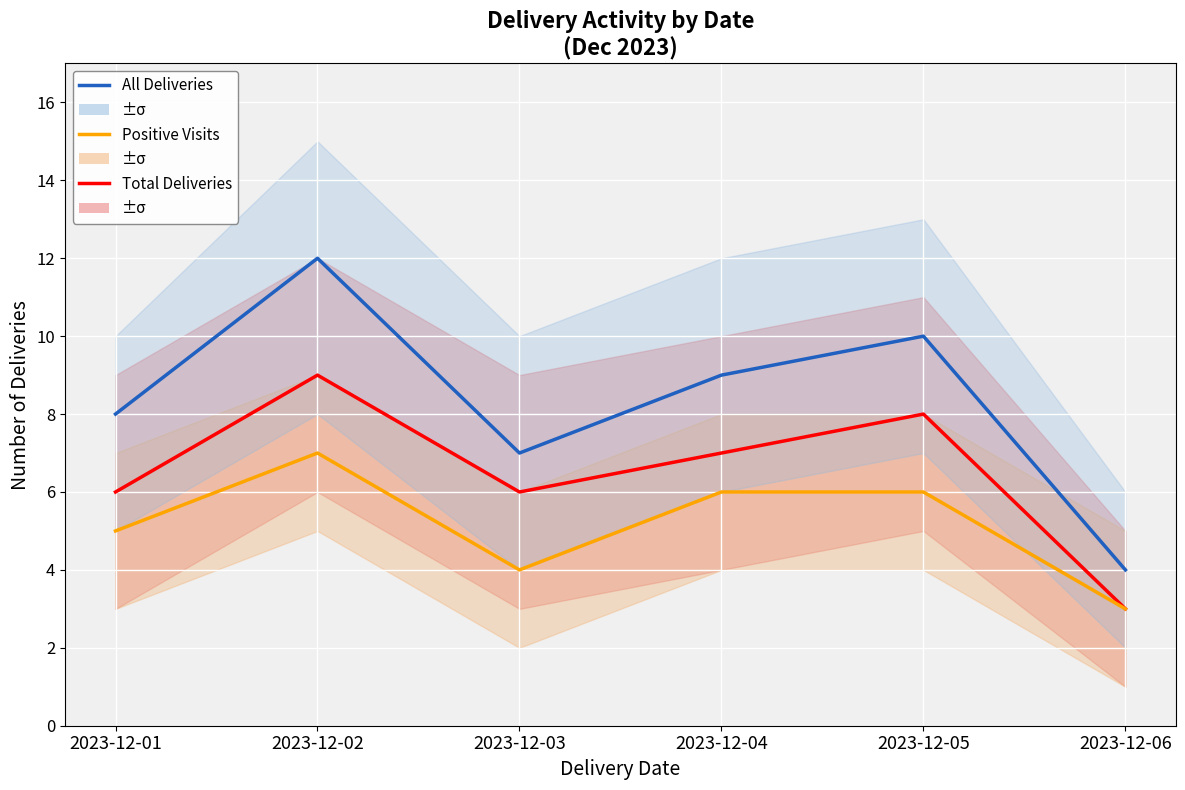

How many lines are shown in the chart?

3